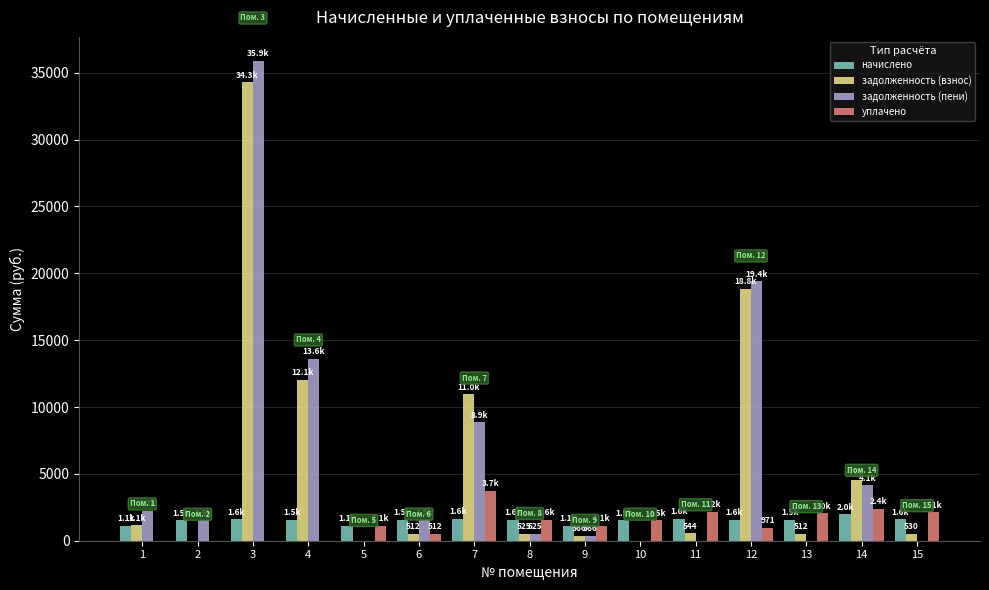

What is the spread (max minus min) of values at 14?

2589.3